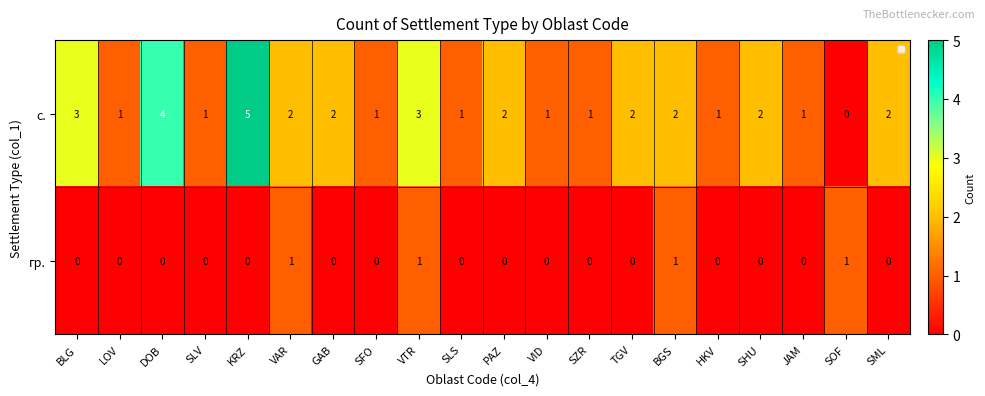

Which series has the largest total across all categories?

с.